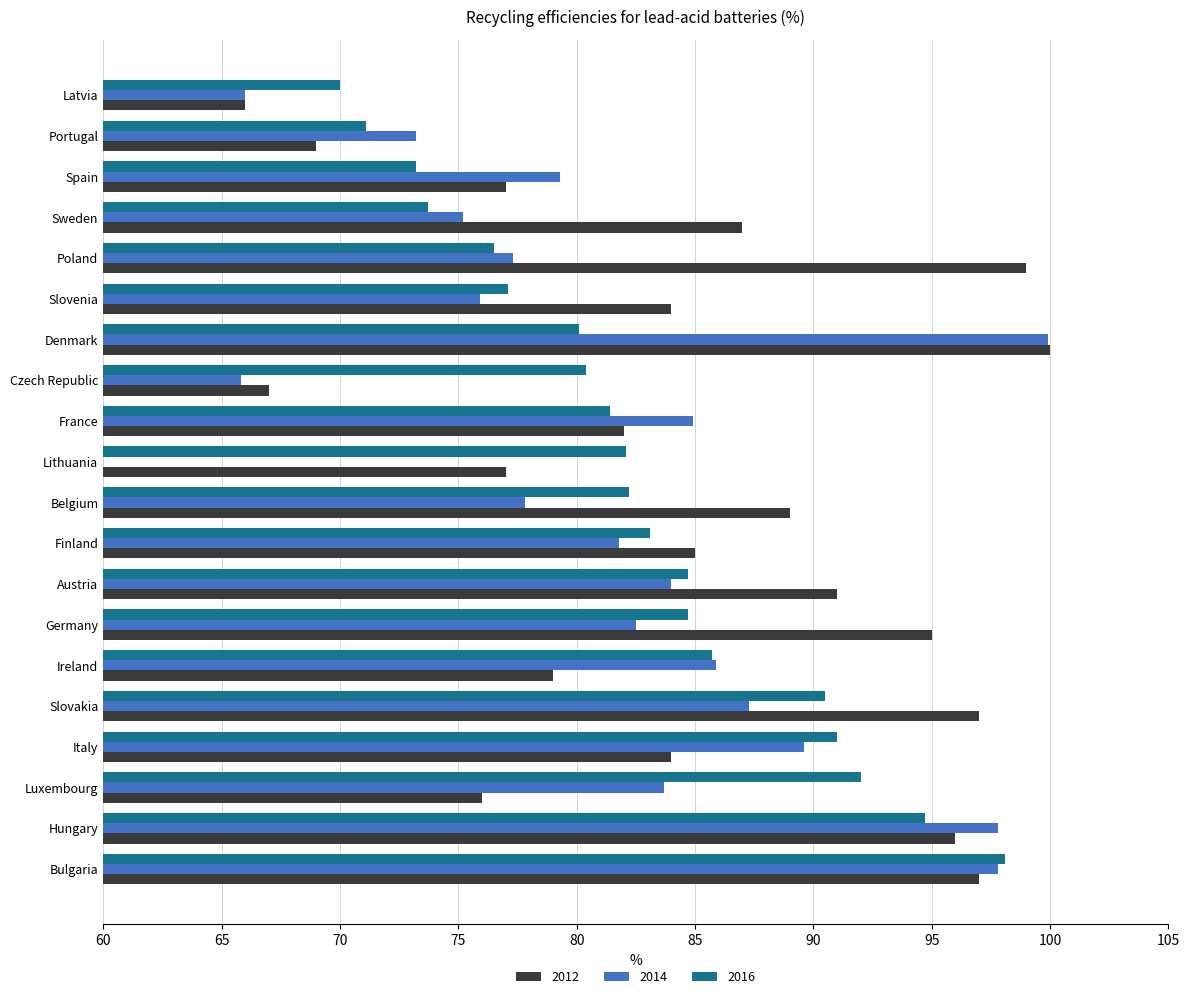

What is the average value of the 2014 series?

78.5